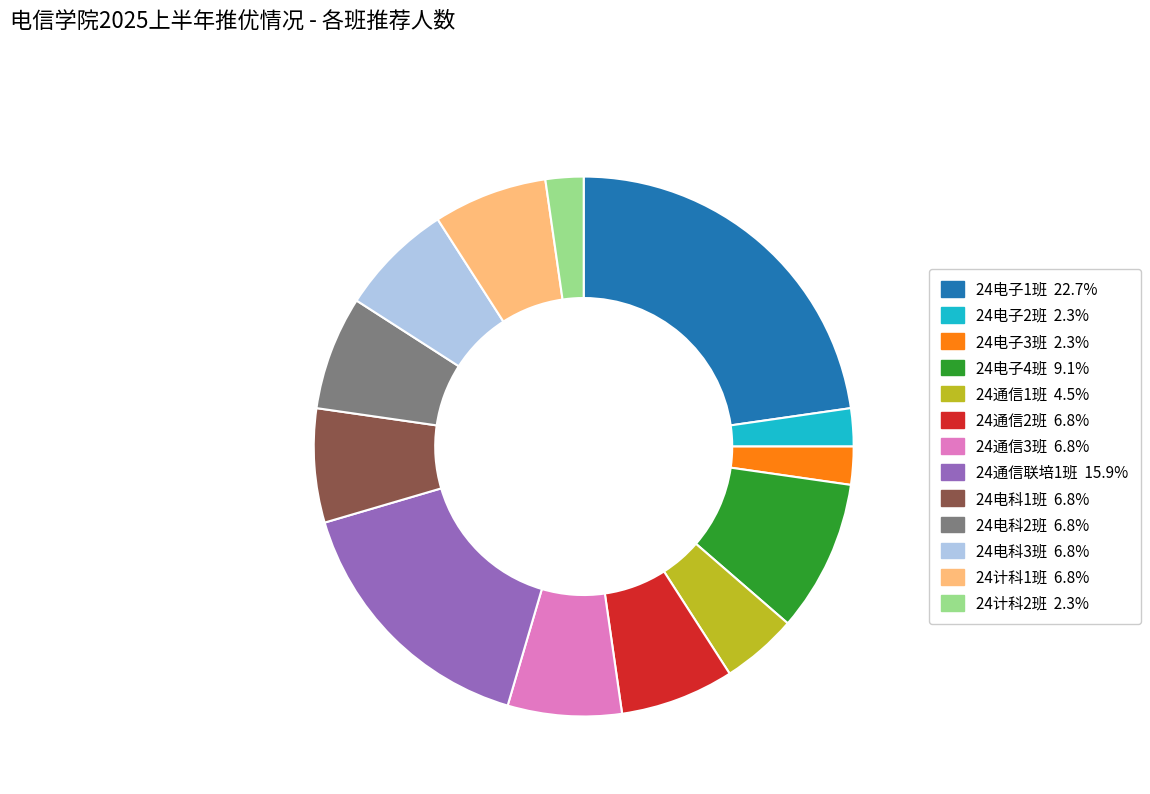

The 24通信2班 slice represents 14% of the pie. True or false?

False